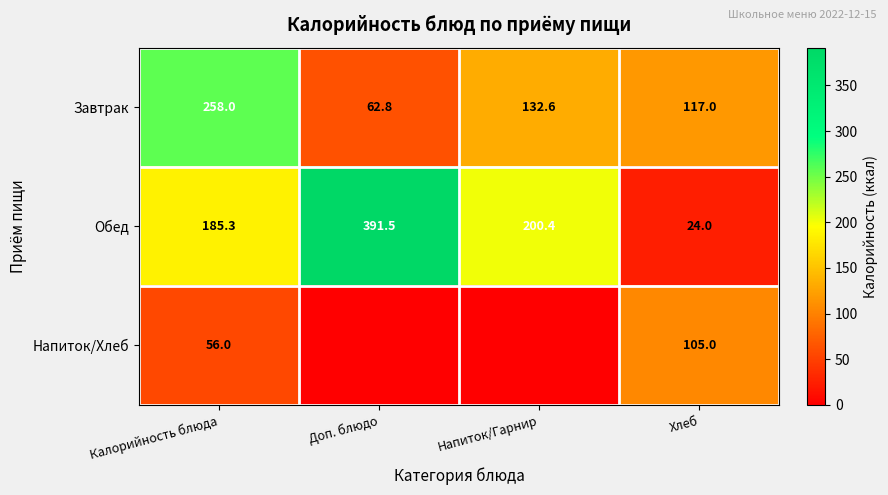

Rank the categories by Обед value from highest to lowest.

Доп. блюдо, Напиток/Гарнир, Калорийность блюда, Хлеб